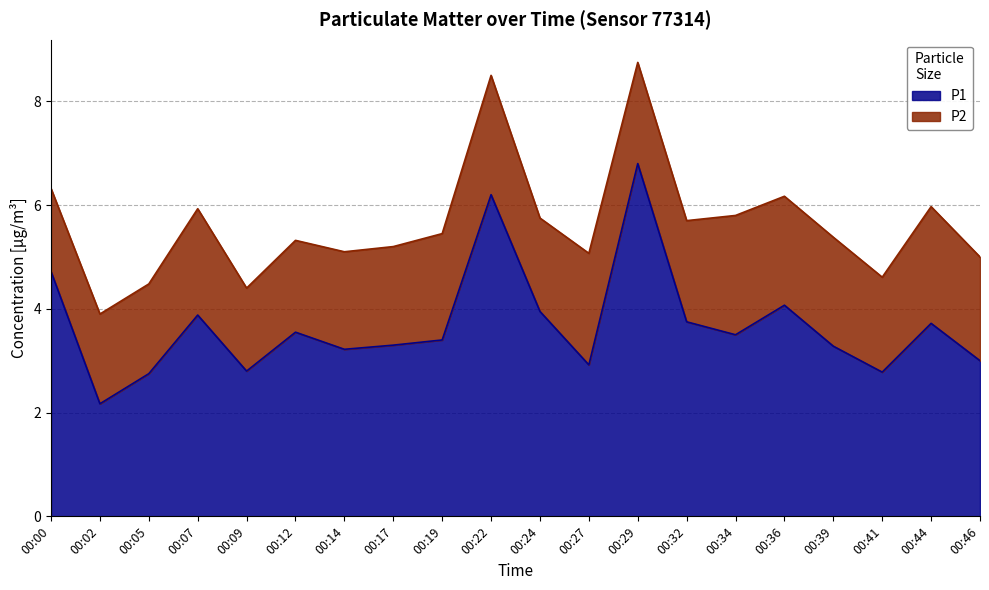

Reading right to left, what are all the values shown in this chart?

3.0	3.7	2.8	3.3	4.1	3.5	3.8	6.8	2.9	4.0	6.2	3.4	3.3	3.2	3.5	2.8	3.9	2.8	2.2	4.7